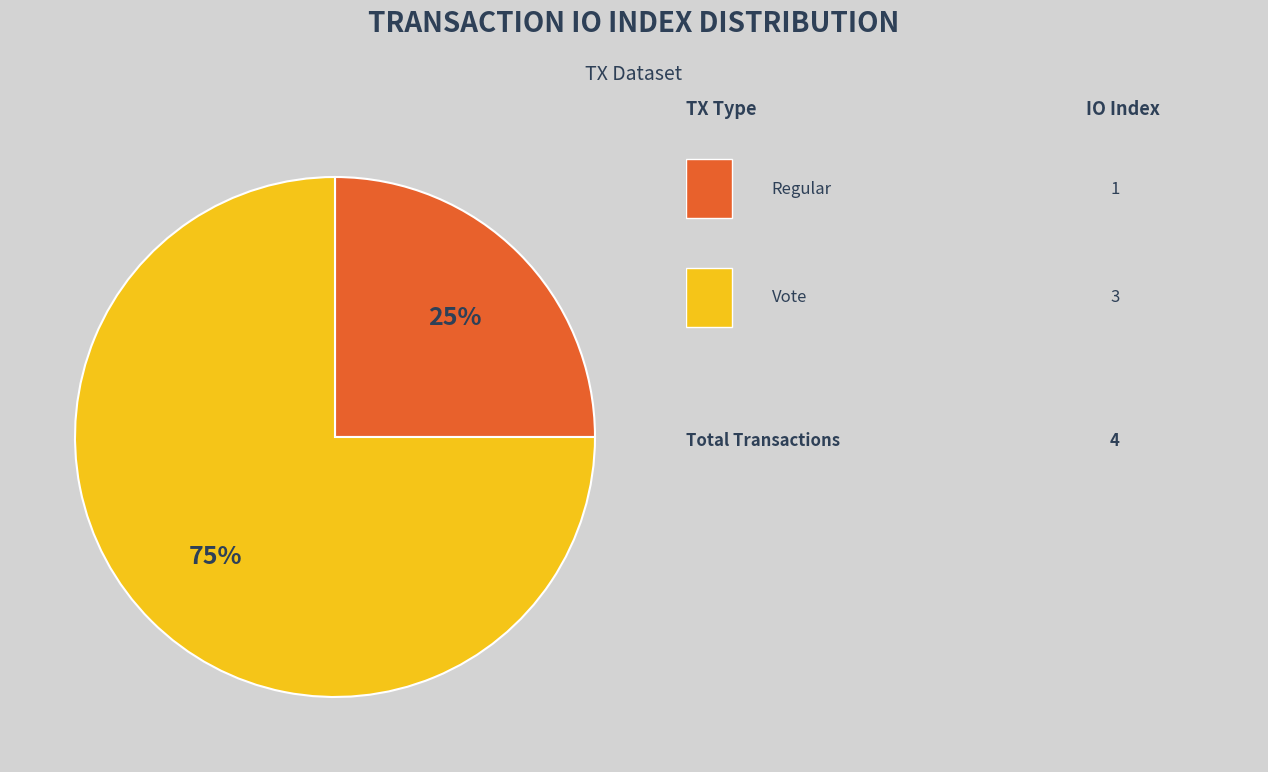

To the nearest percent, what is the difference between the largest and smallest slice percentages?

50%